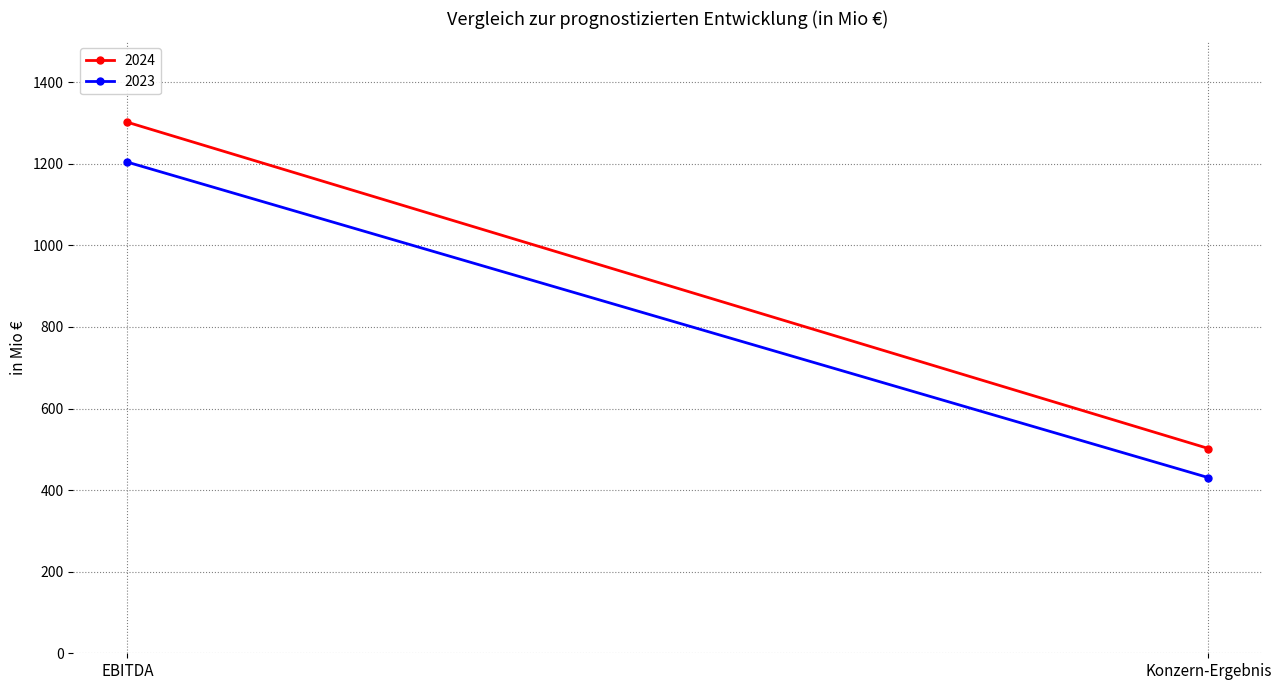

What position from the left is EBITDA?

1